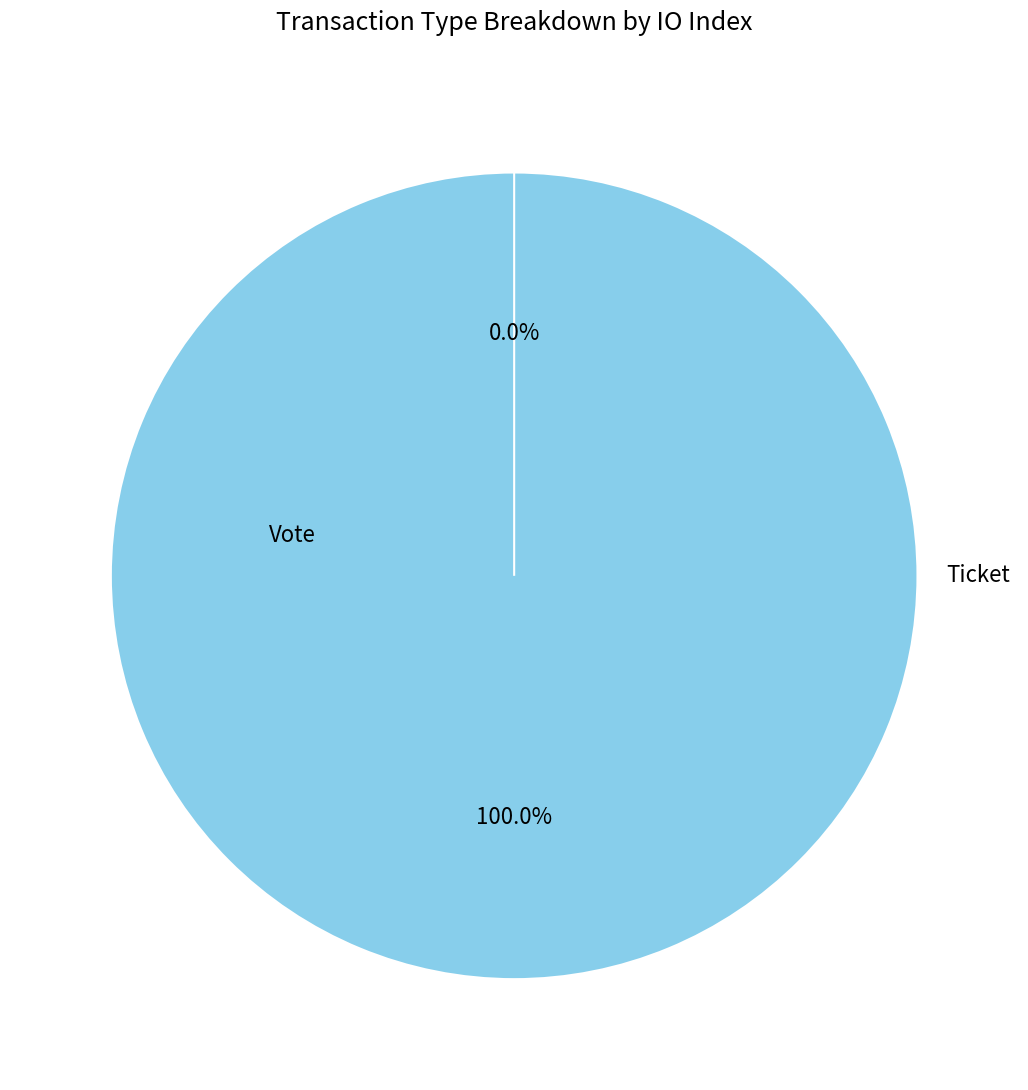

To the nearest percent, what percentage of the pie is Vote?

100%